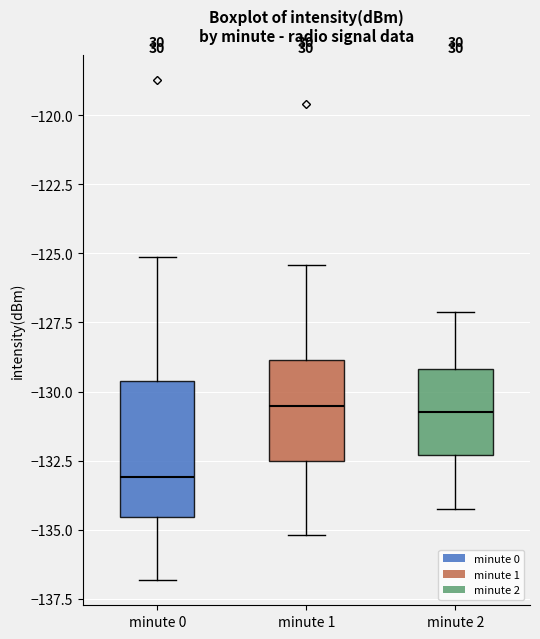

Which box is the tallest, from its lower edge to its upper edge?

minute 0